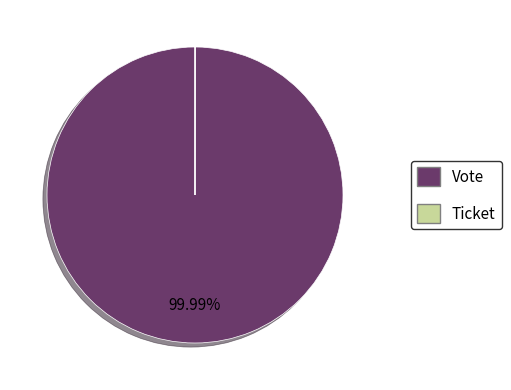

Is there any slice that represents more than half of the pie?

Yes